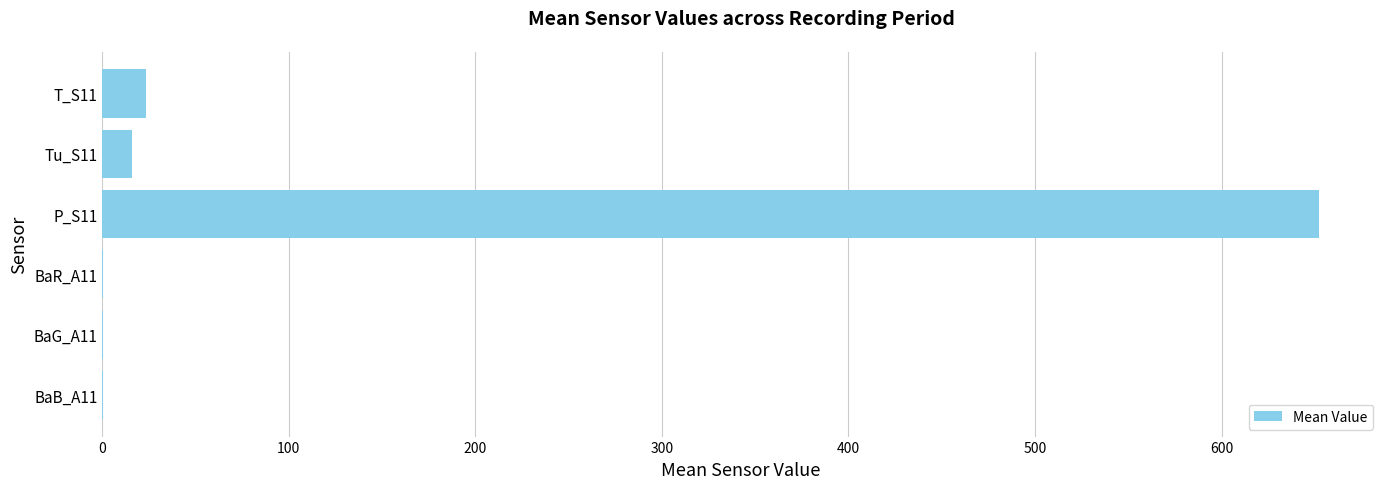

Where is the data nearest to the value 326?

T_S11